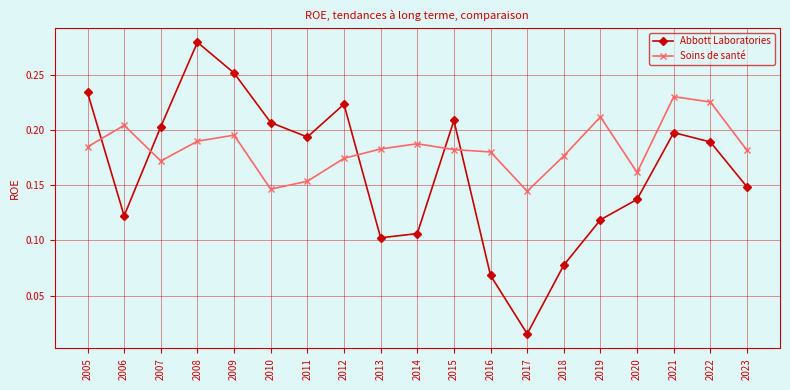

How many lines are shown in the chart?

2